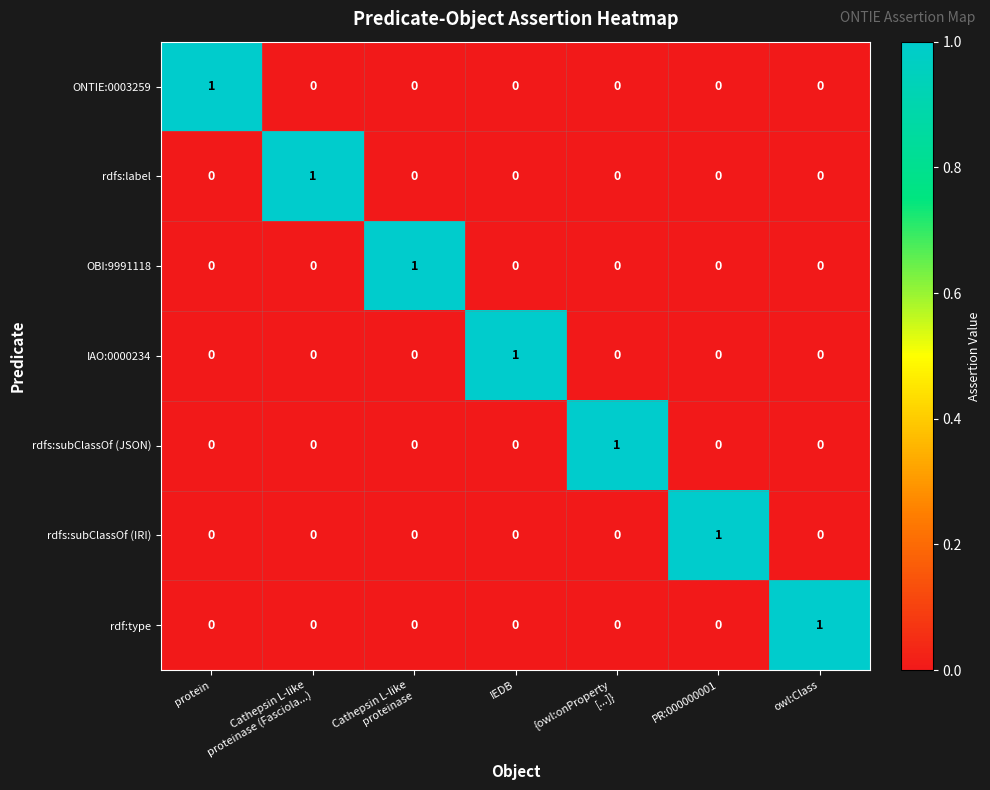

Is it true that rdfs:subClassOf (IRI) equals 1 at PR:000000001?

True